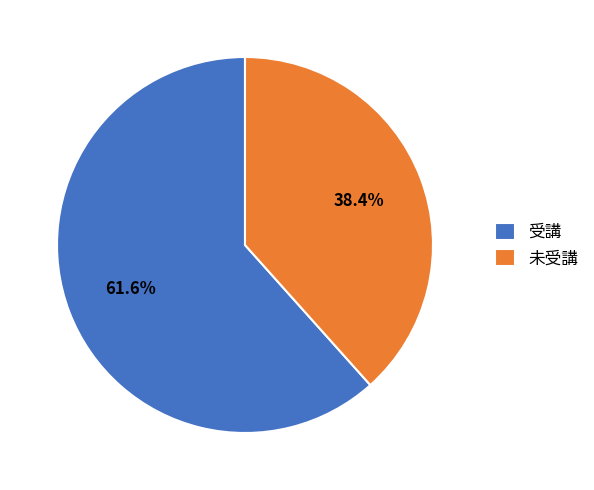

Rank the categories by value from lowest to highest.

未受講, 受講